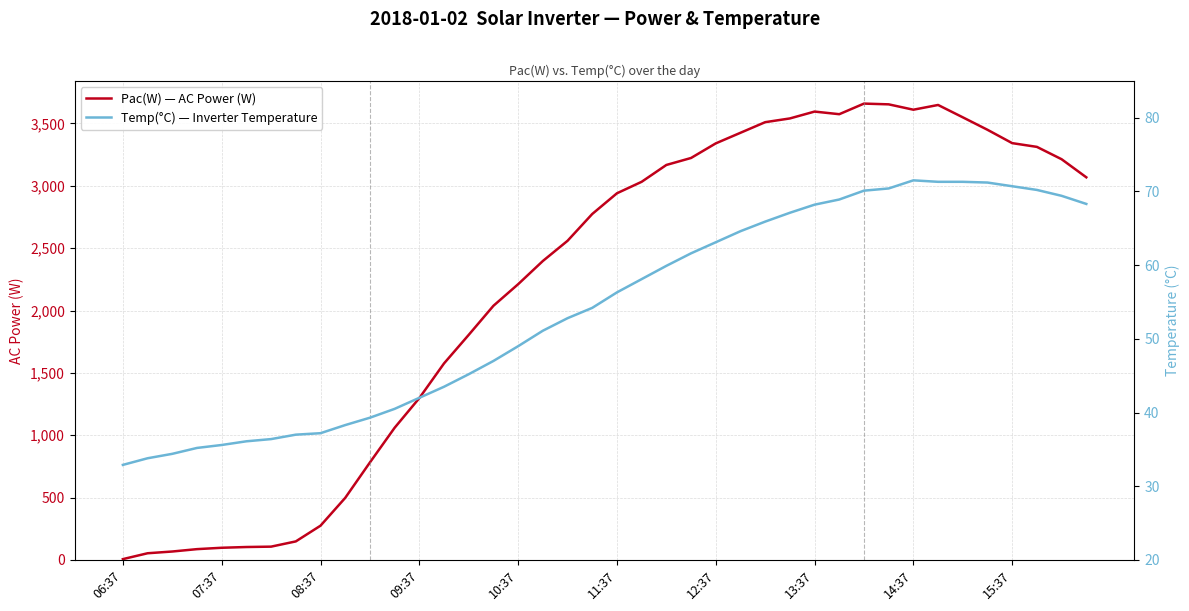

At which label does Temp(°C) — Inverter Temperature reach its minimum?

06:37